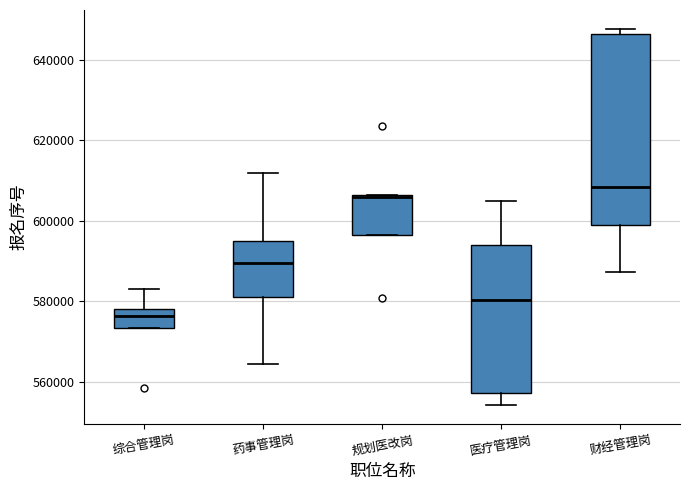

Which box has the highest median line?

财经管理岗